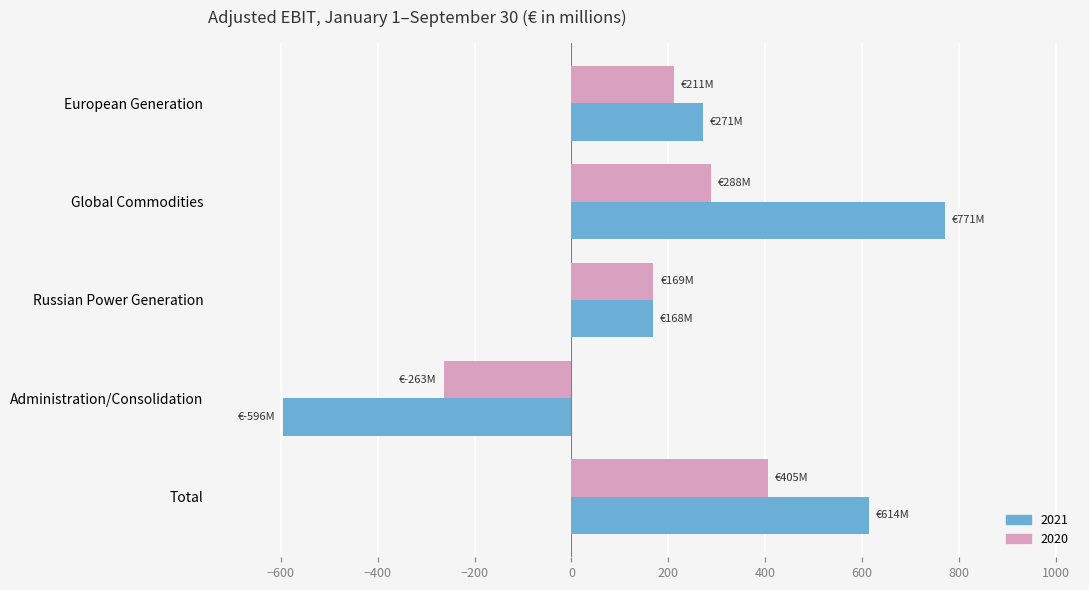

What is the average value of the 2020 series?

162